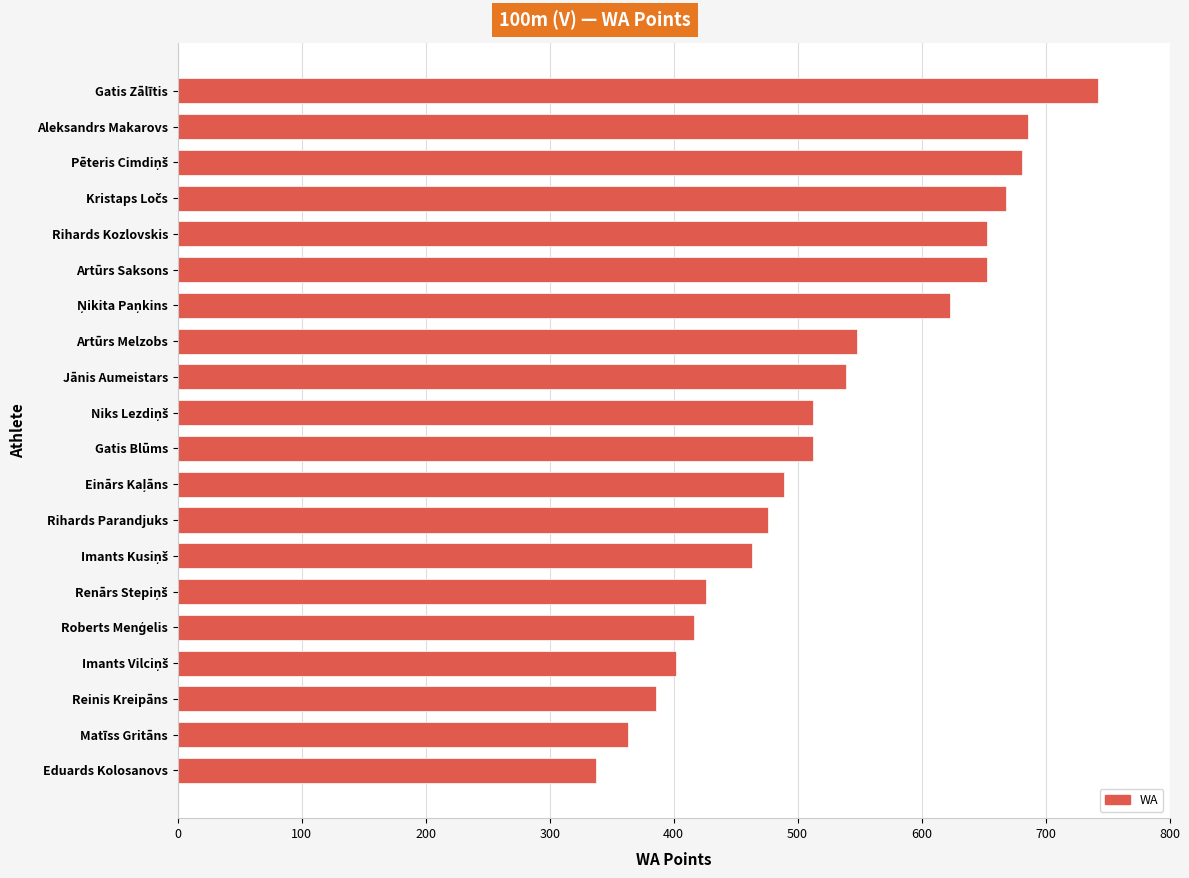

What is the minimum value shown in the chart?

337